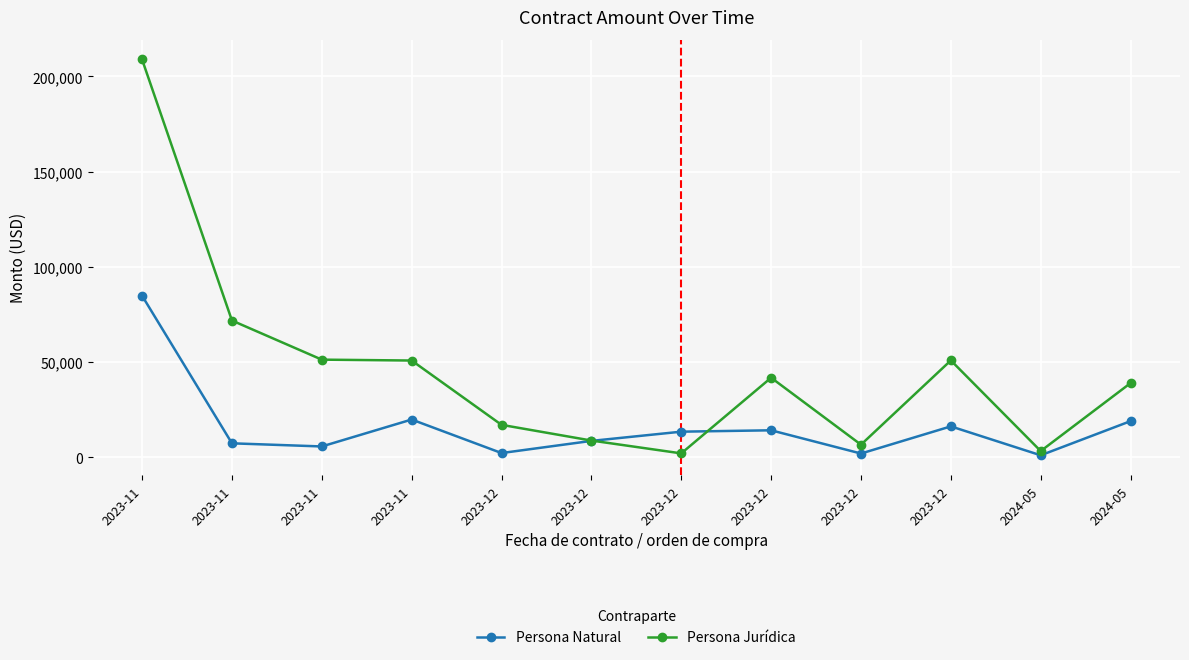

The Persona Jurídica series shows 8760.0 at 2023-12. True or false?

True